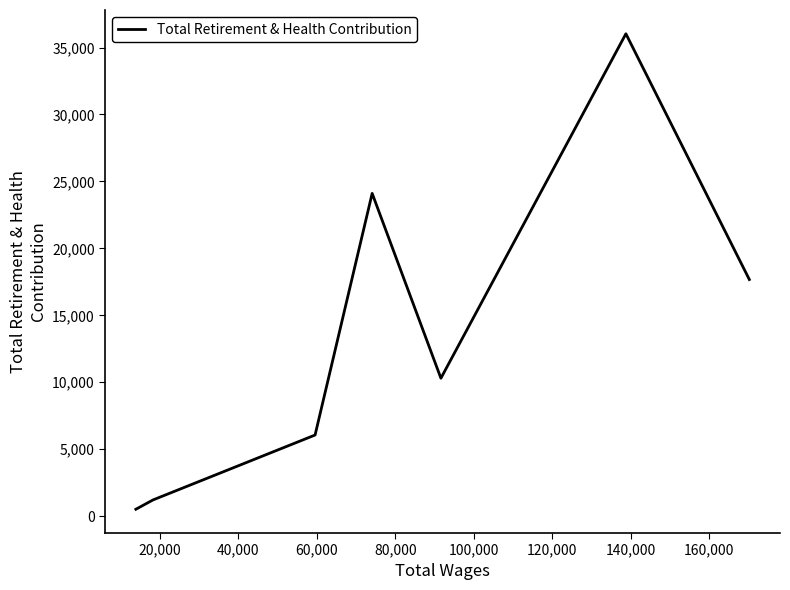

How many interior local peaks (higher than both neighbors) does the data have?

2